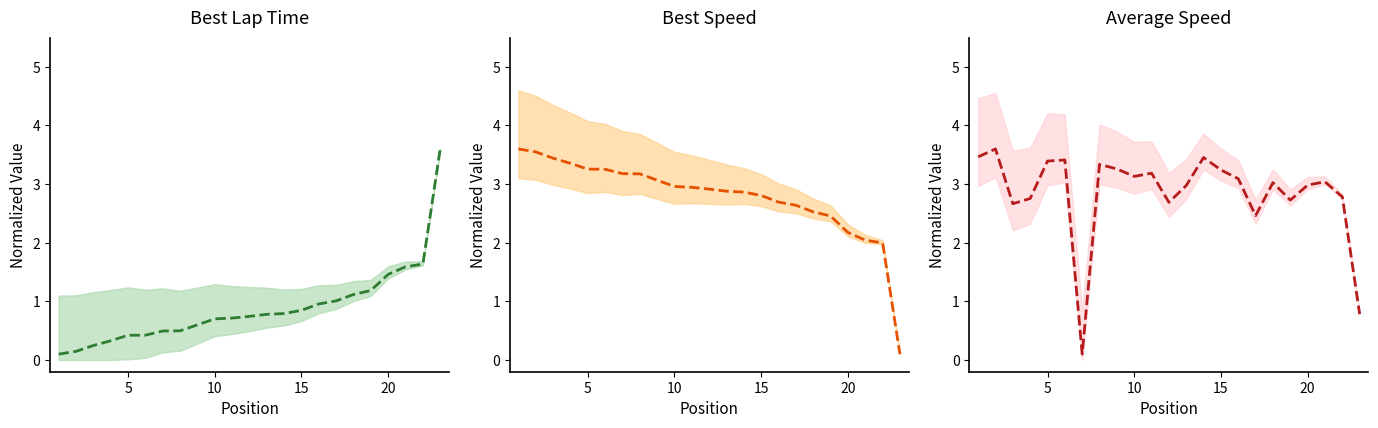

How many lines are shown in the chart?

3